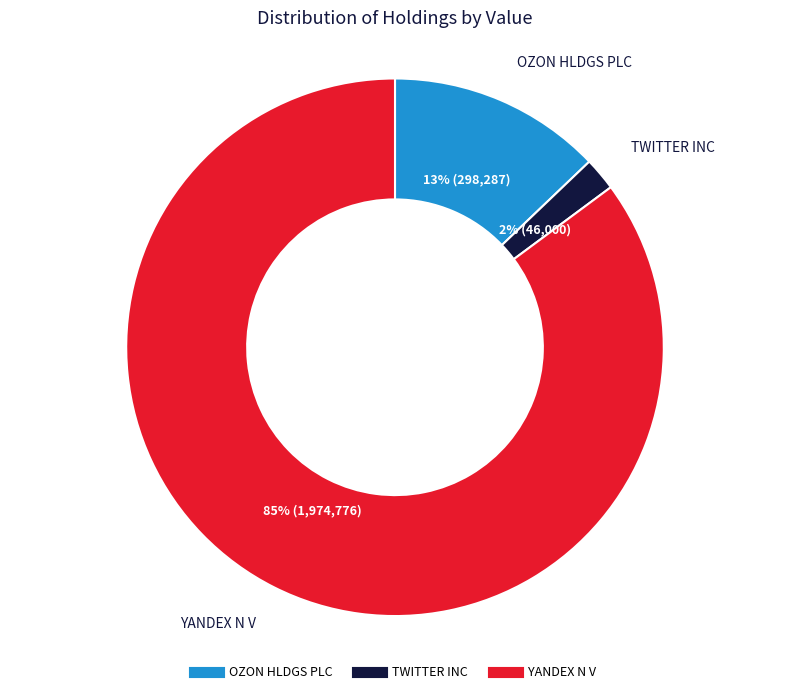

Which category has the smallest portion of the pie?

TWITTER INC